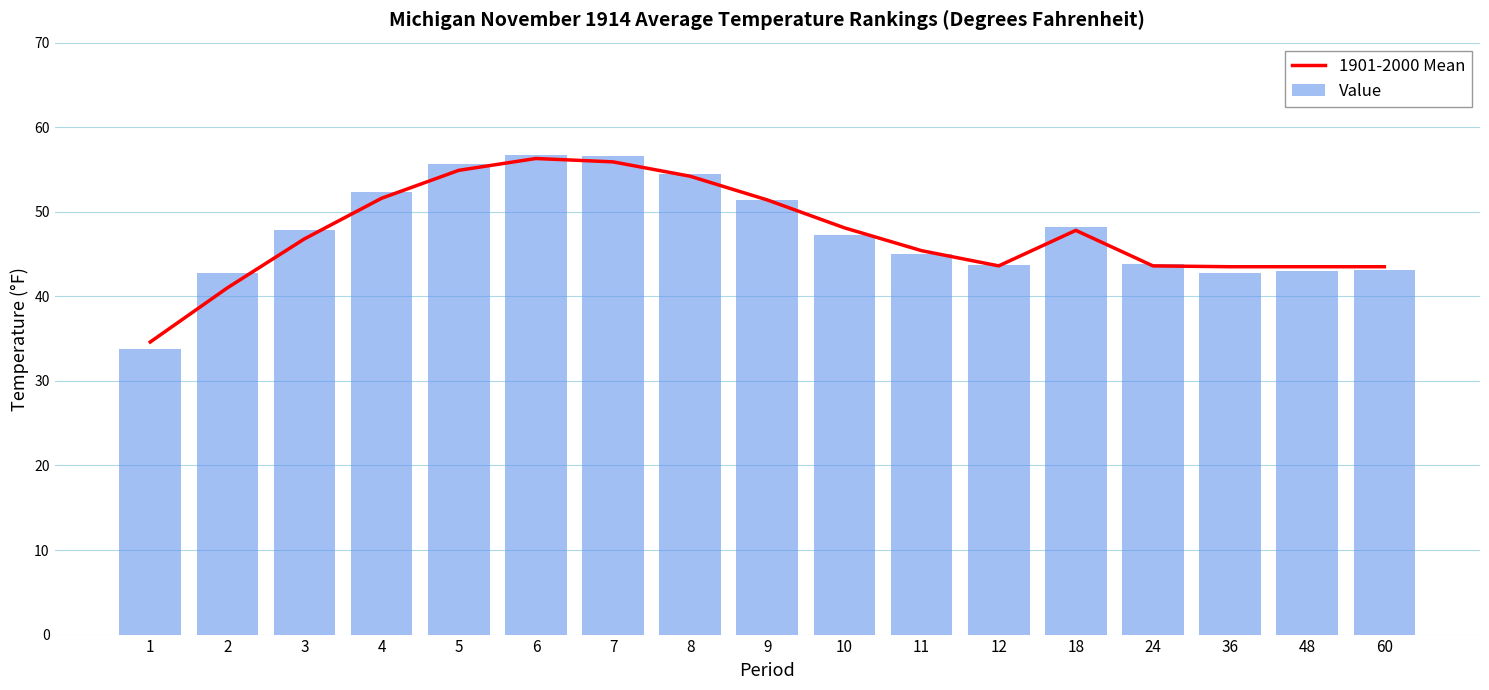

What is the average value of the Value series?

47.6